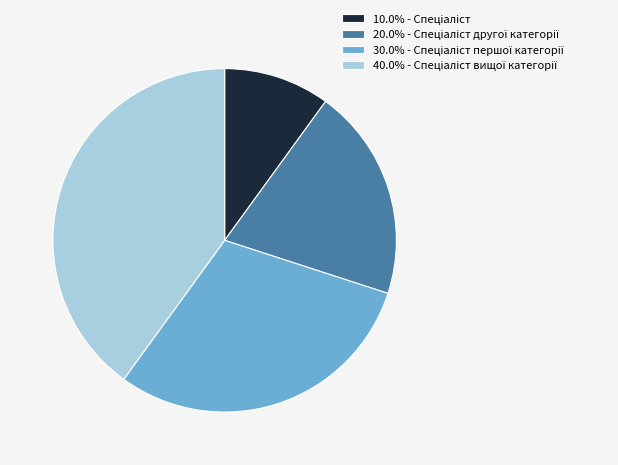

Does any single category account for the majority?

No